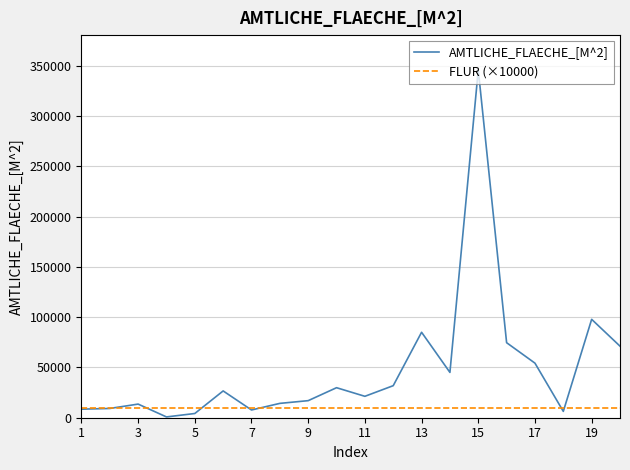

List the series in order of their peak value, highest first.

AMTLICHE_FLAECHE_[M^2], FLUR (×10000)